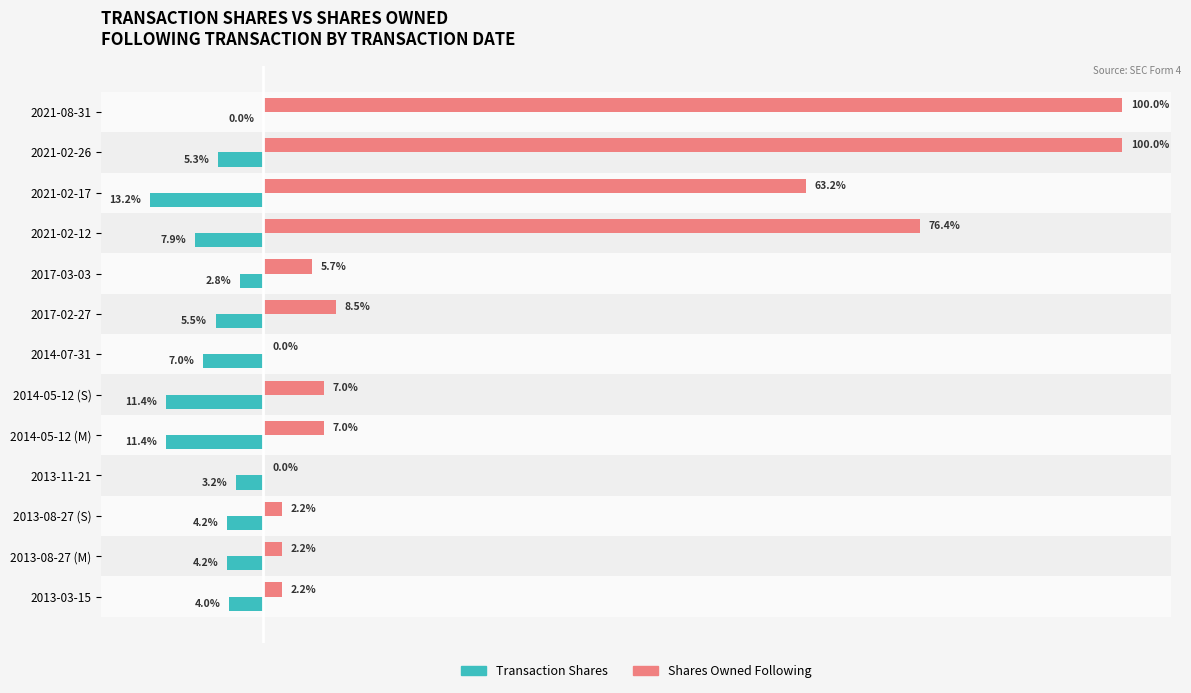

At which category is the sum across all series the highest?

2021-08-31